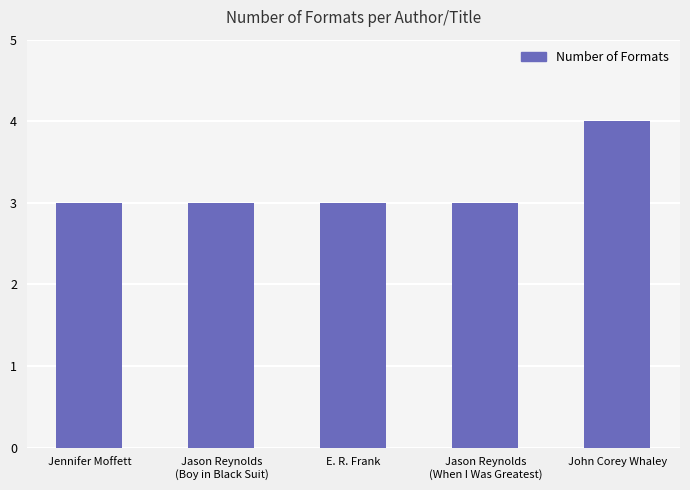

True or false: the data shows 1 at Jason Reynolds
(Boy in Black Suit).

False